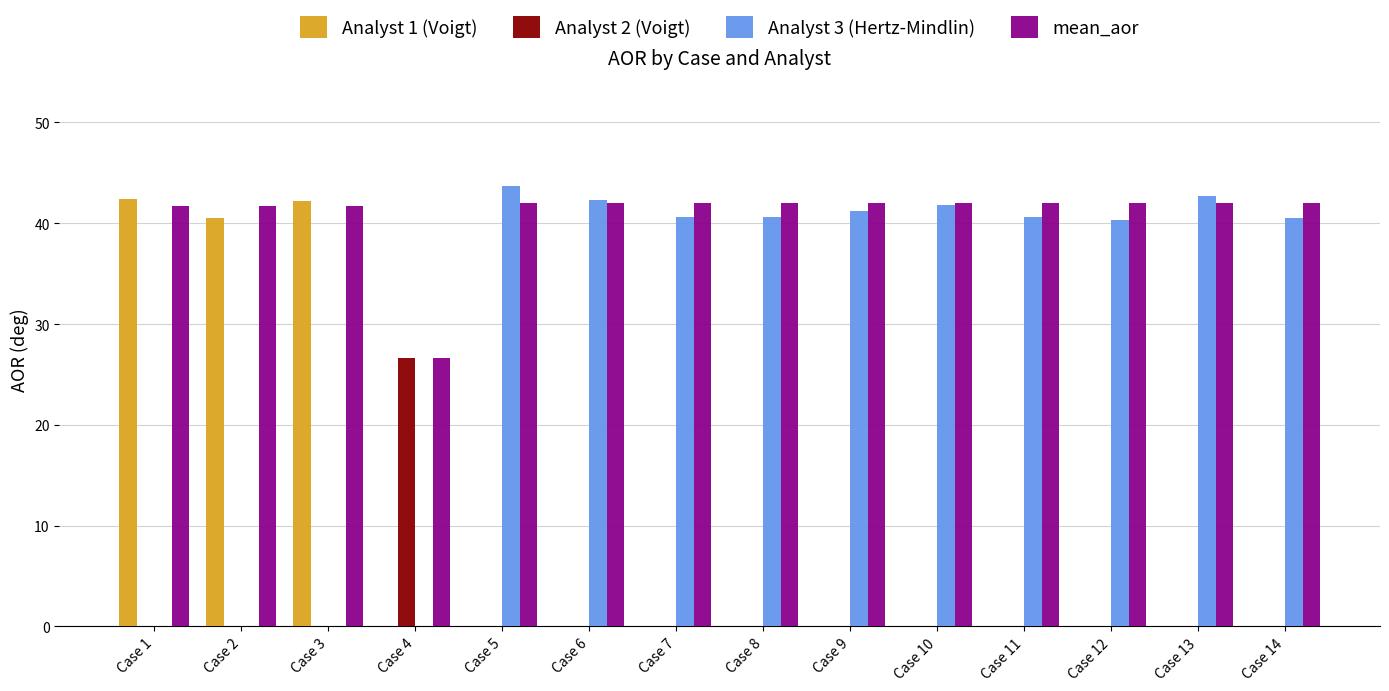

What is the sum of all Analyst 2 (Voigt) values?

26.6